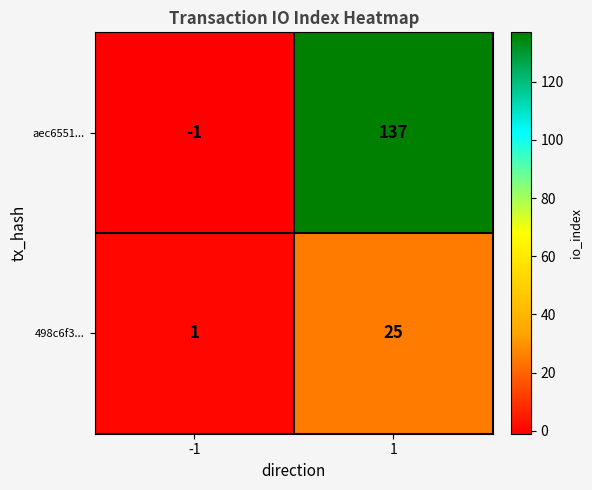

Reading left to right, what are all the values shown in this chart?

aec6551...: -1	137
498c6f3...: 1	25